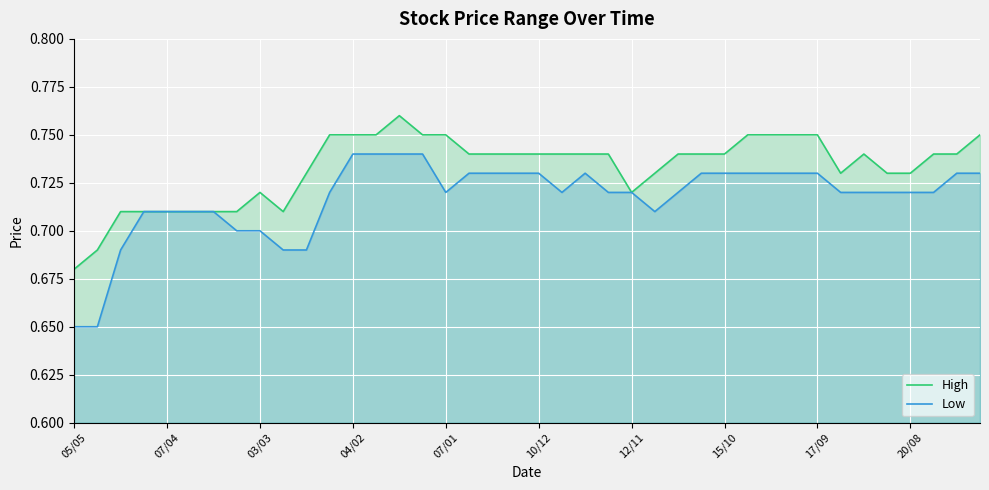

True or false: High and Low cross at least once.

False